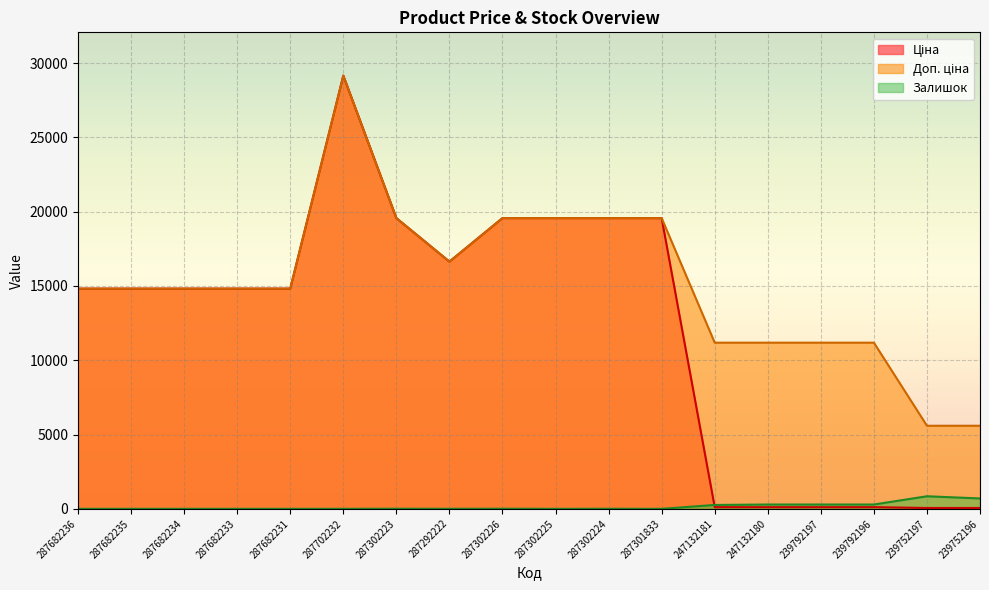

What is the sum of all Доп. ціна values?

273611.6